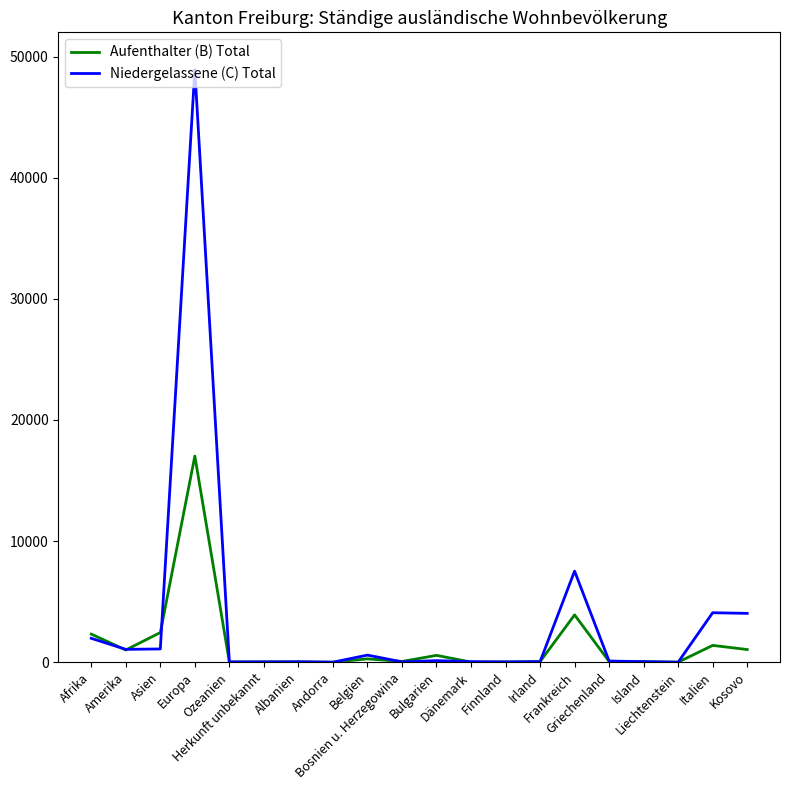

Is it true that Niedergelassene (C) Total equals 27 at Bosnien u. Herzegowina?

True